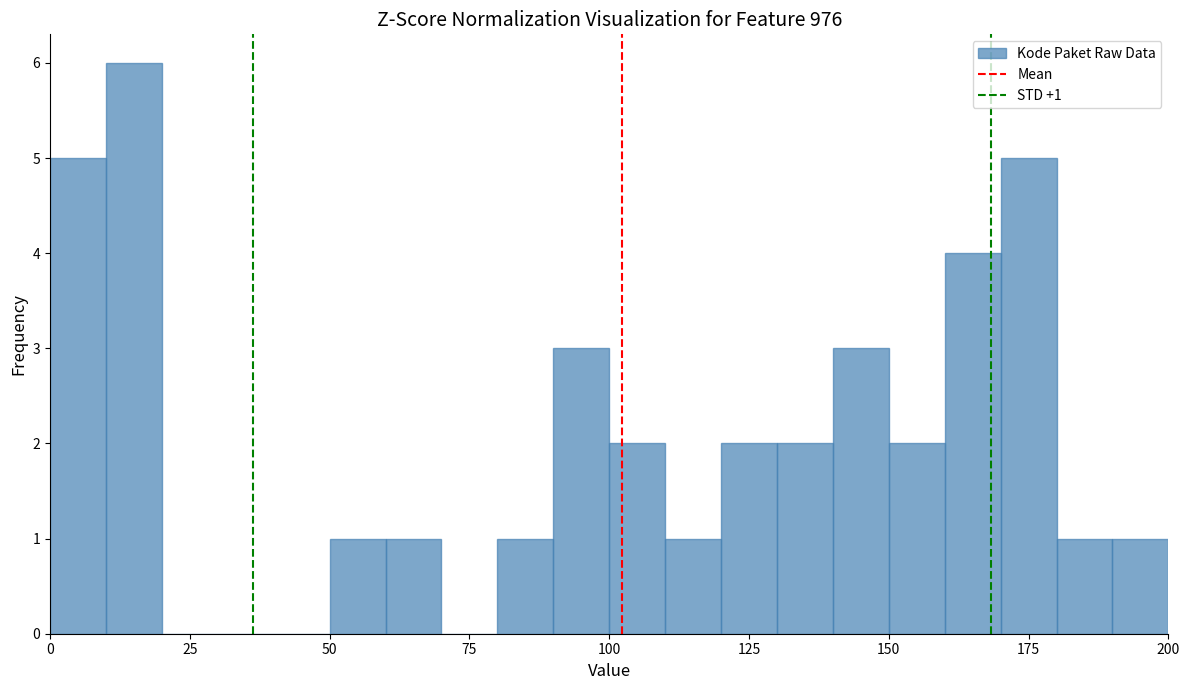

Around what value on the x-axis is the tallest bar? Give the approximate position of its centre, as read against the axis.

15